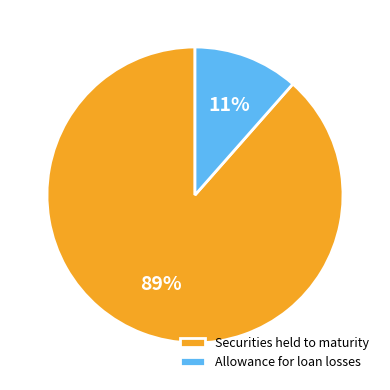

Which has a higher value, Securities held to maturity or Allowance for loan losses?

Securities held to maturity